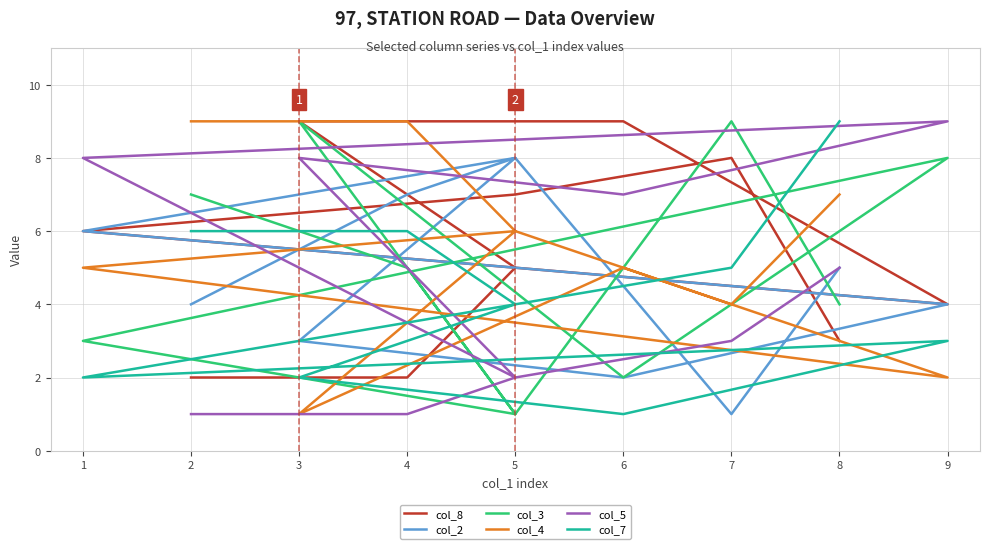

Which has a higher value, 8 or 2?

8